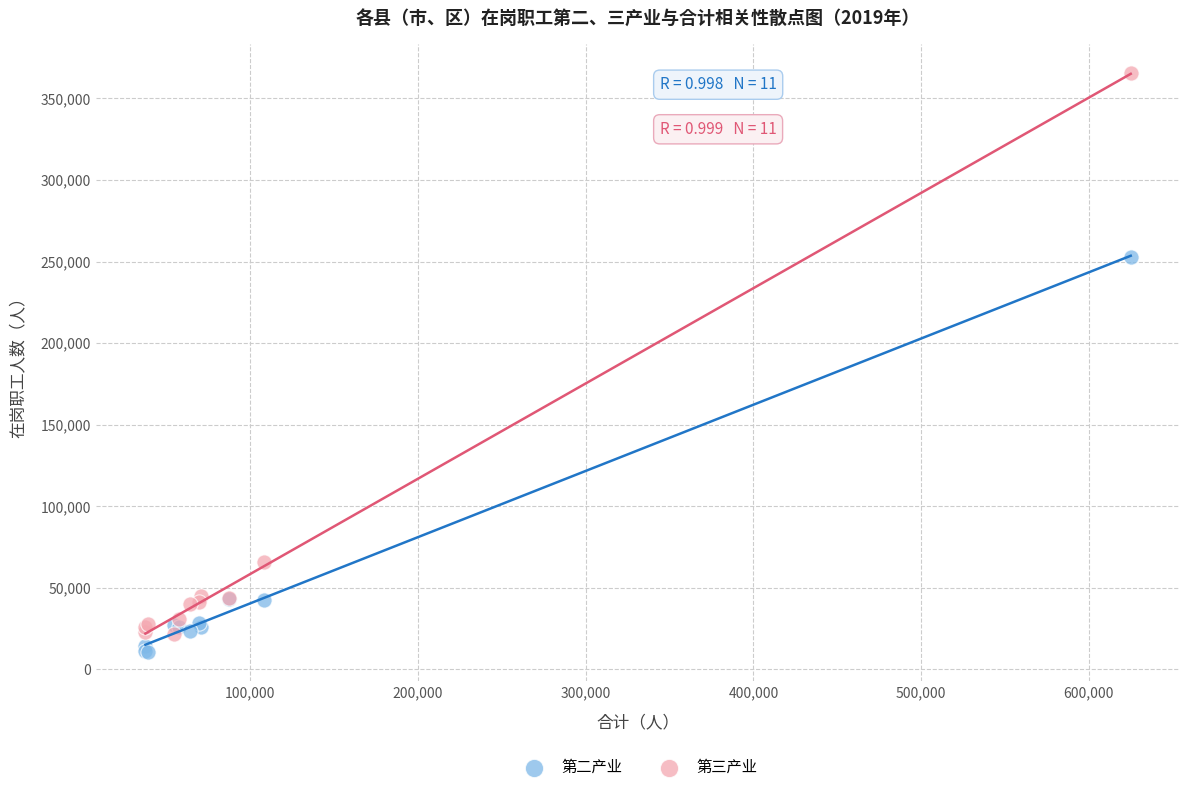

Which series has the widest spread of Y values?

第三产业